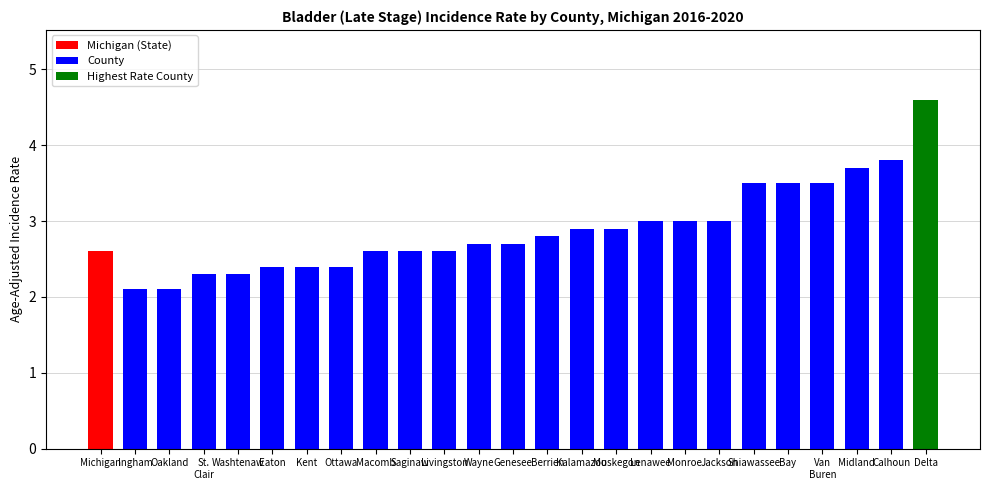

Reading left to right, what are all the values shown in this chart?

2.6	2.1	2.1	2.3	2.3	2.4	2.4	2.4	2.6	2.6	2.6	2.7	2.7	2.8	2.9	2.9	3.0	3.0	3.0	3.5	3.5	3.5	3.7	3.8	4.6